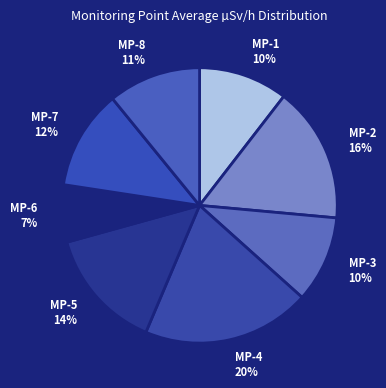

Which category has the biggest portion of the pie?

MP-4